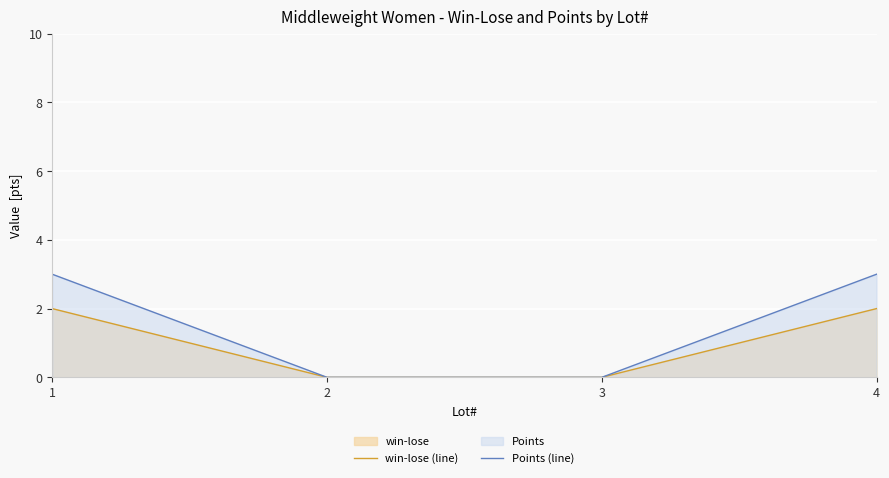

Between 1 and 4, which is larger?

1